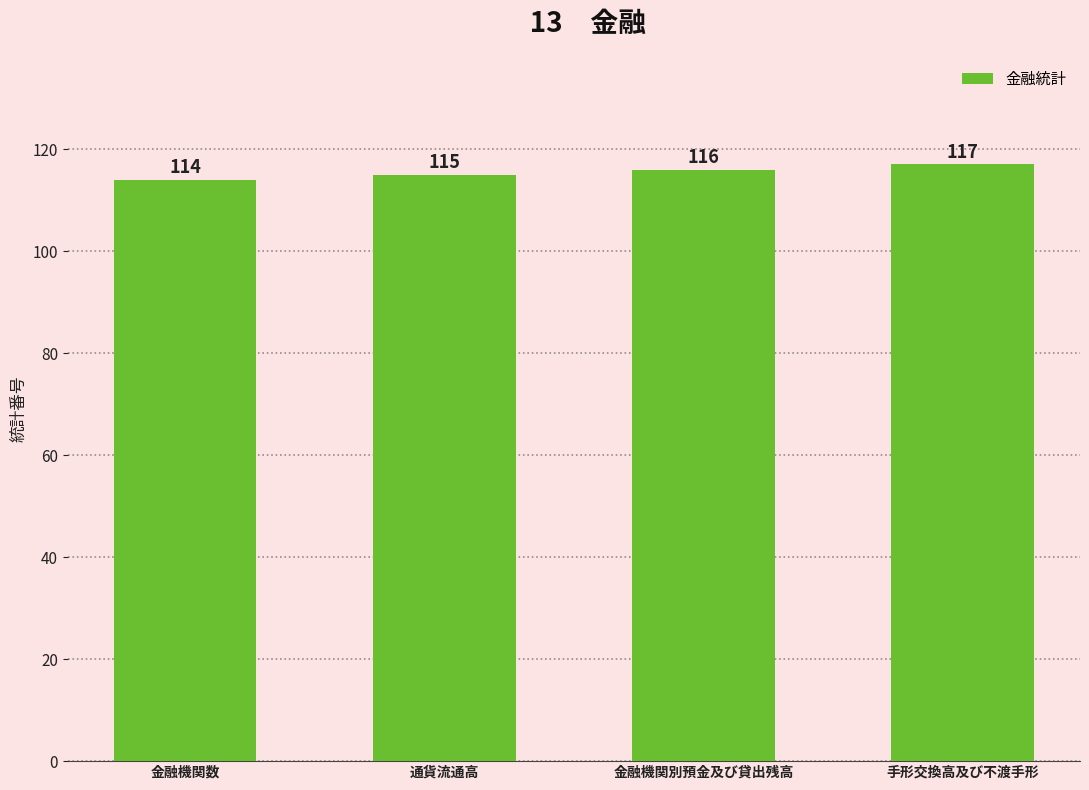

What is the label of the 2nd bar from the left?

通貨流通高